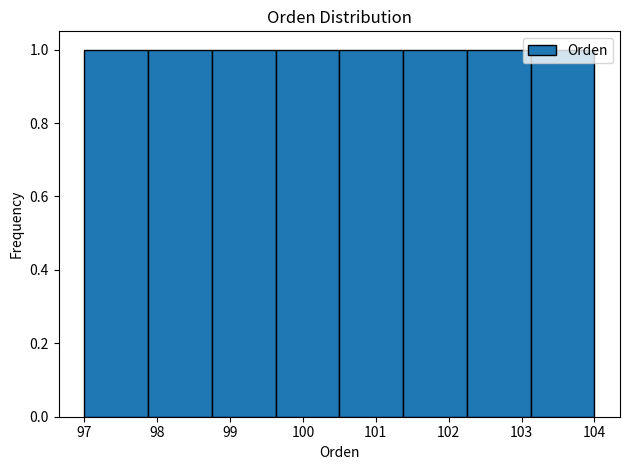

Reading left to right, transcribe this chart: for each bar, give the range it covers on the x-axis and its height. Neither the bar edges nor the heights are printed on the chart, so give them approximately, as read against the axes.

97.0 to 97.9: 1
97.9 to 98.8: 1
98.8 to 99.6: 1
99.6 to 100.5: 1
100.5 to 101.4: 1
101.4 to 102.3: 1
102.3 to 103.1: 1
103.1 to 104.0: 1